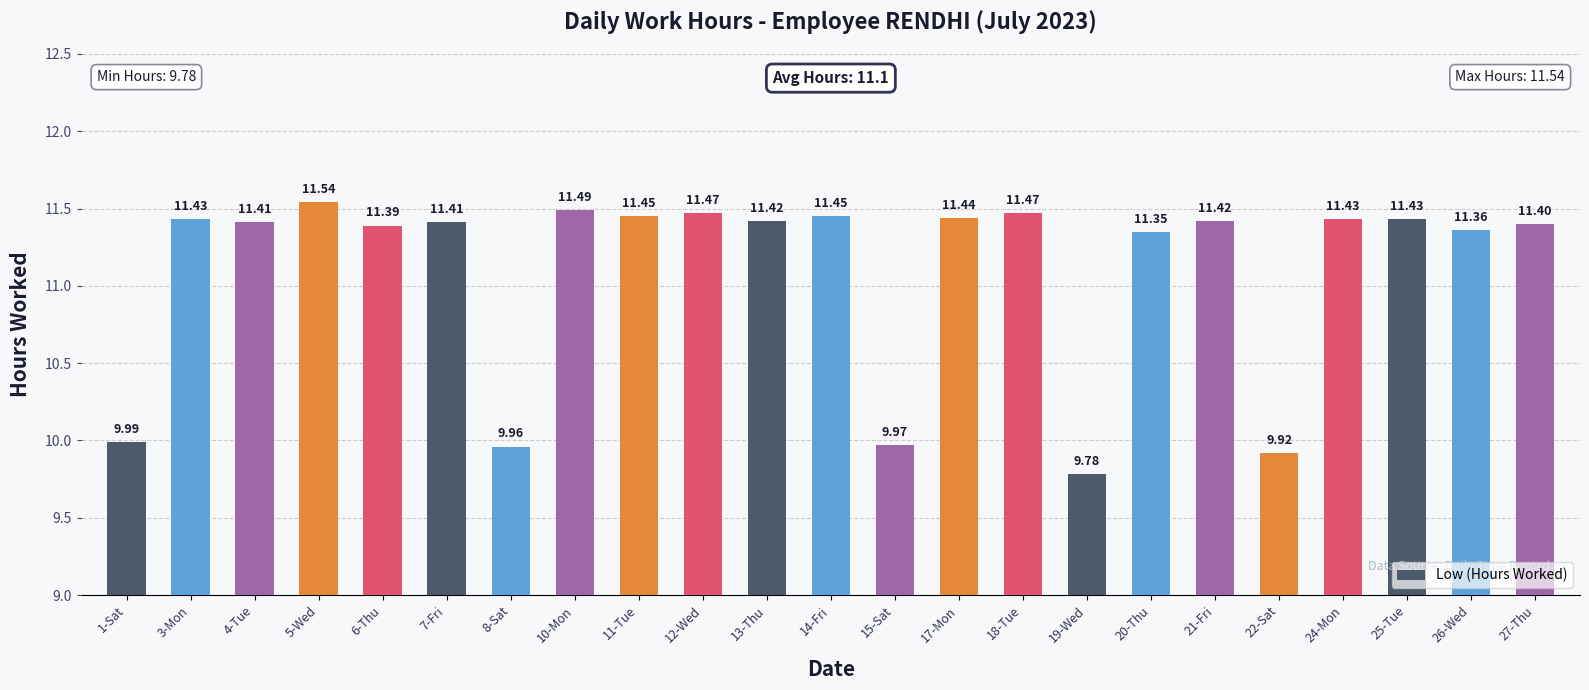

What is the maximum value shown in the chart?

11.5